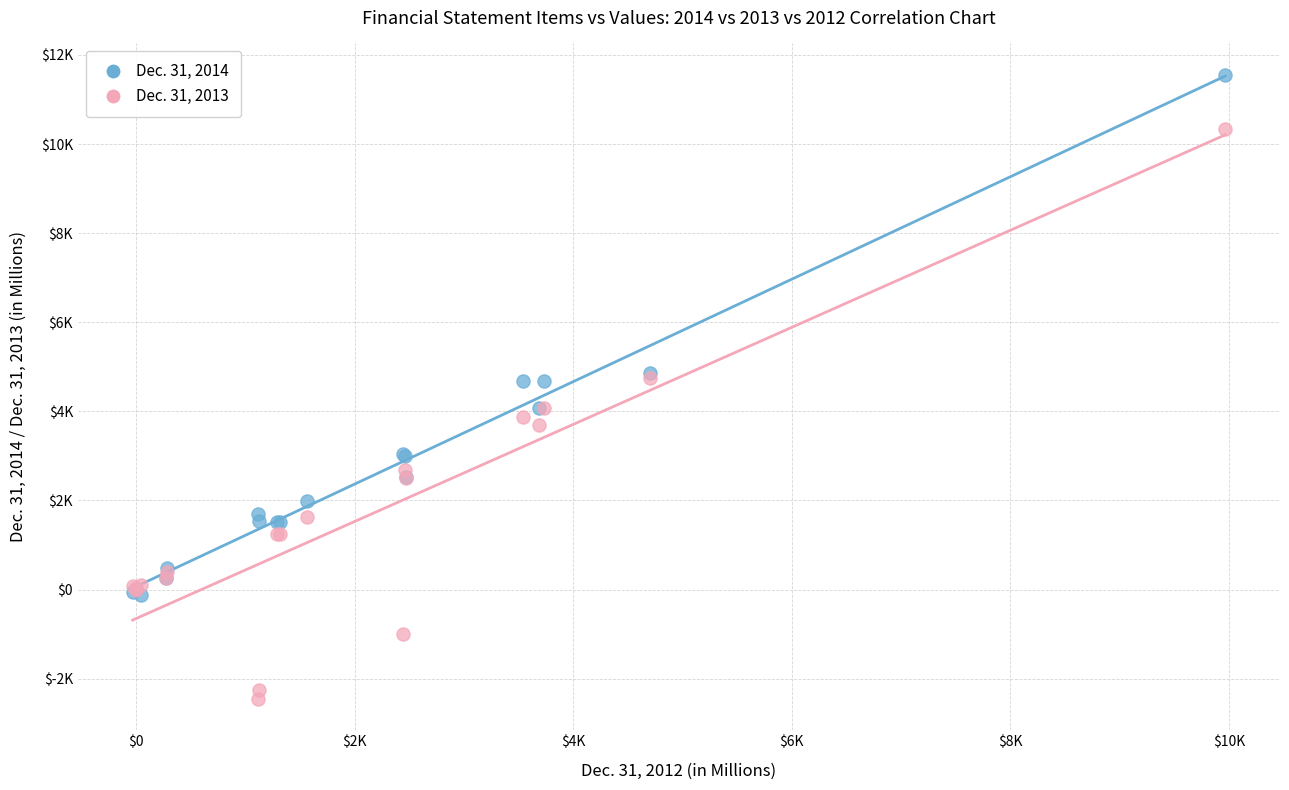

What are all the series names shown in the legend?

Dec. 31, 2014, Dec. 31, 2013